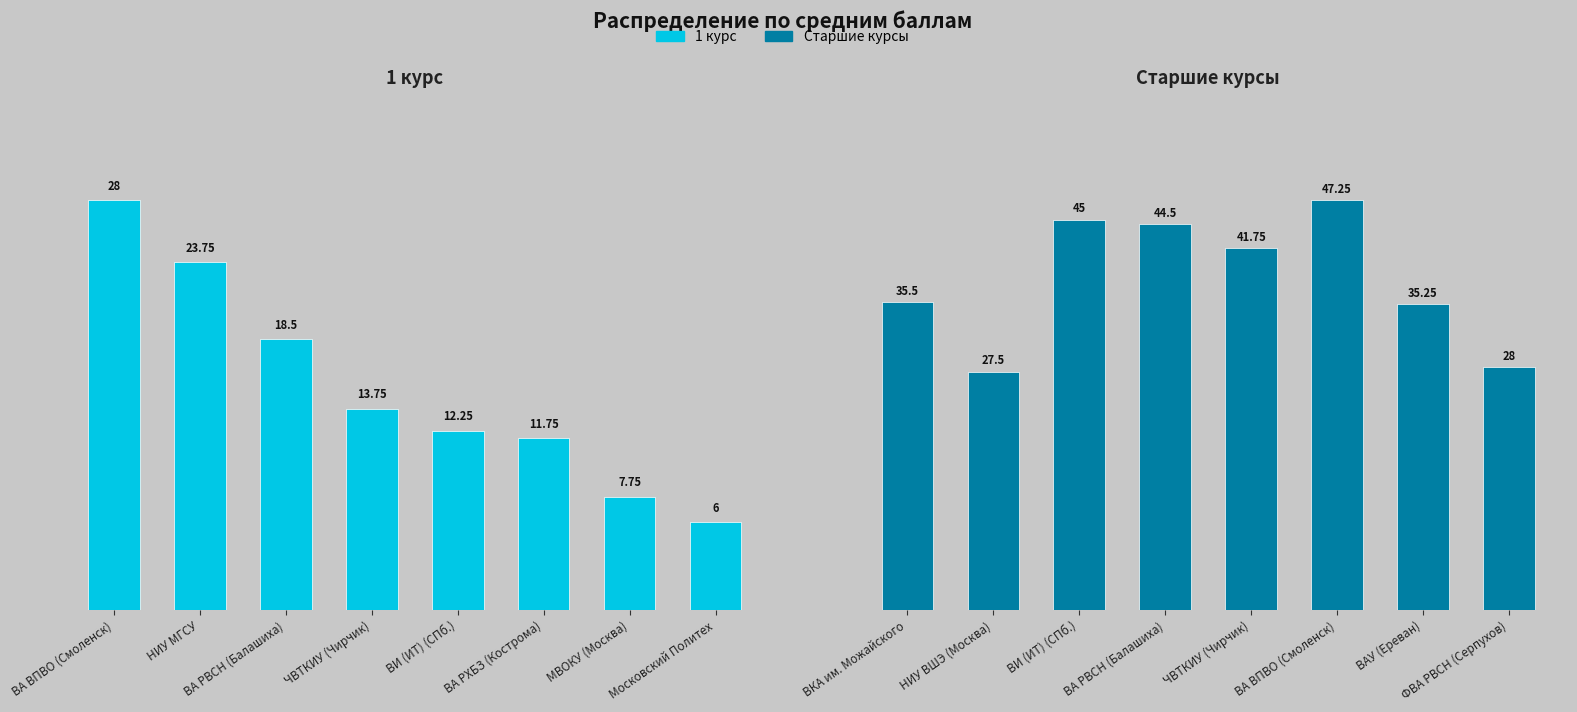

How many groups of bars are there?

8